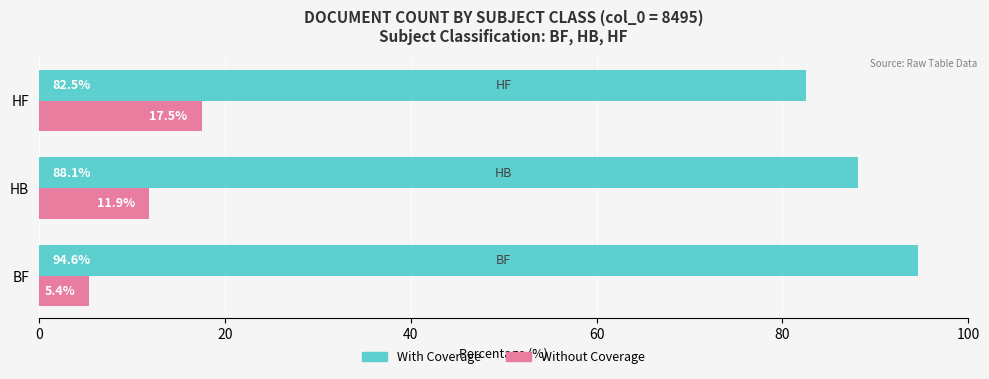

Is it true that Without Coverage equals 17.5 at HF?

True